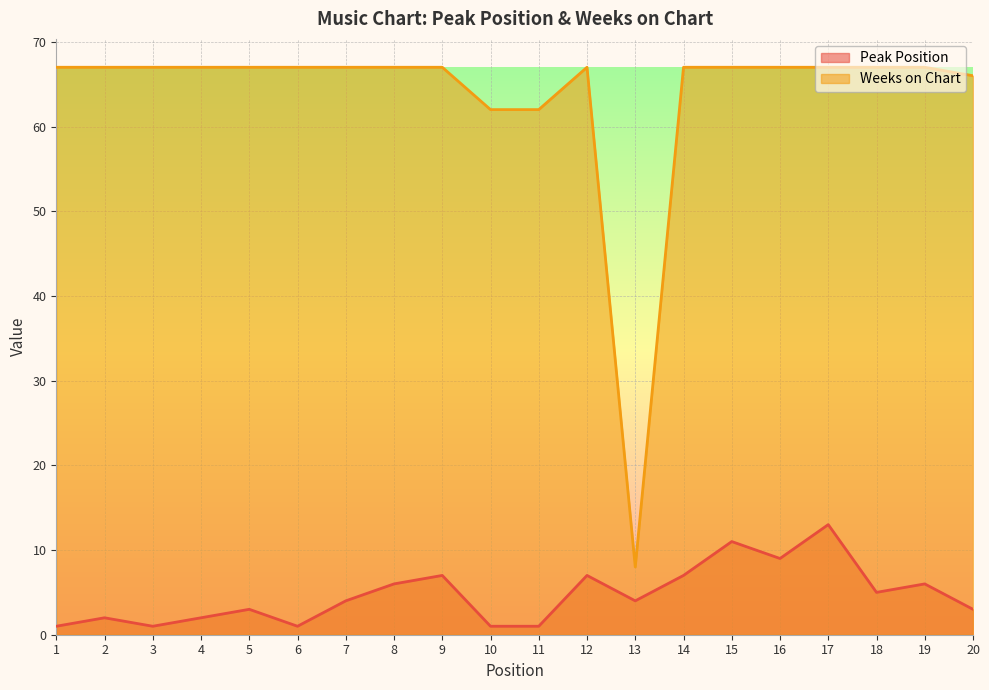

What is the average value of the Weeks on Chart series?

64